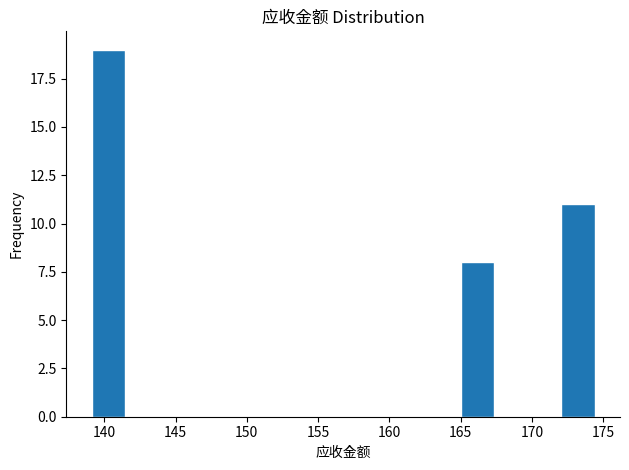

Reading left to right, list every bar in this chart as the range it spans on the x-axis followed by its height. Neither the bar edges nor the heights are printed on the chart, so give them approximately, as read against the axes.

139.0 to 141.5: 19
141.5 to 144.0: 0
144.0 to 146.0: 0
146.0 to 148.5: 0
148.5 to 151.0: 0
151.0 to 153.0: 0
153.0 to 155.5: 0
155.5 to 158.0: 0
158.0 to 160.5: 0
160.5 to 162.5: 0
162.5 to 165.0: 0
165.0 to 167.5: 8
167.5 to 169.5: 0
169.5 to 172.0: 0
172.0 to 174.5: 11